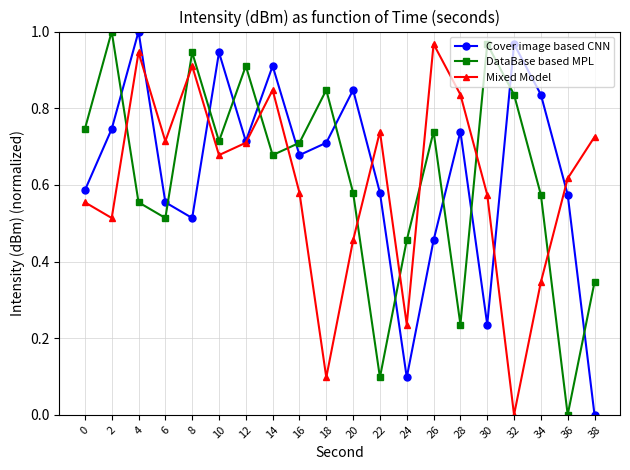

Rank the series at 22 from highest to lowest value.

Mixed Model, Cover image based CNN, DataBase based MPL